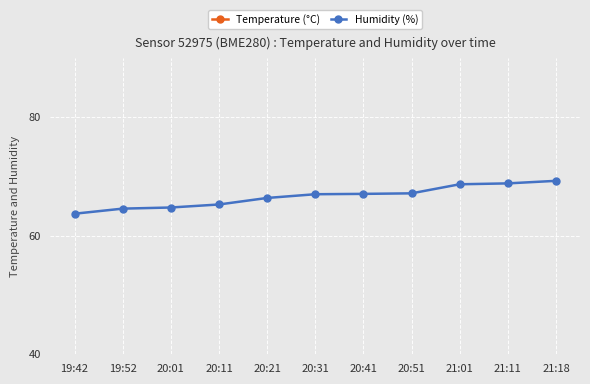

What is the difference between the Temperature (°C) values at 19:42 and 20:31?

0.1